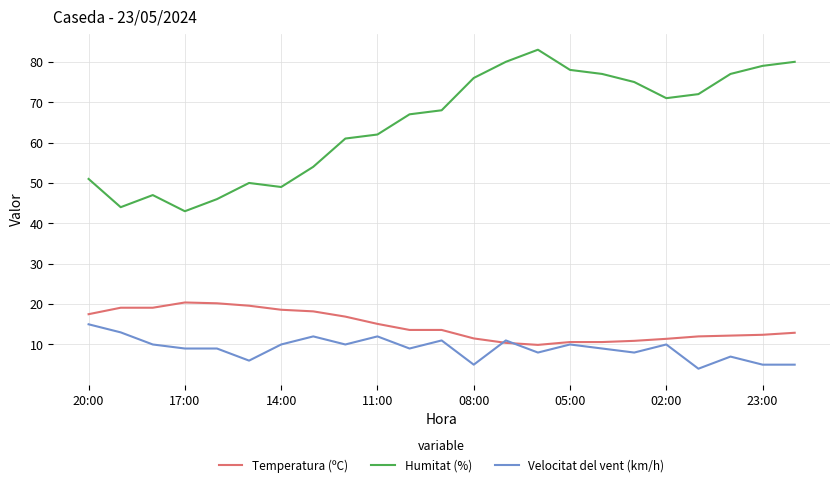

How many categories are shown in the chart?

23